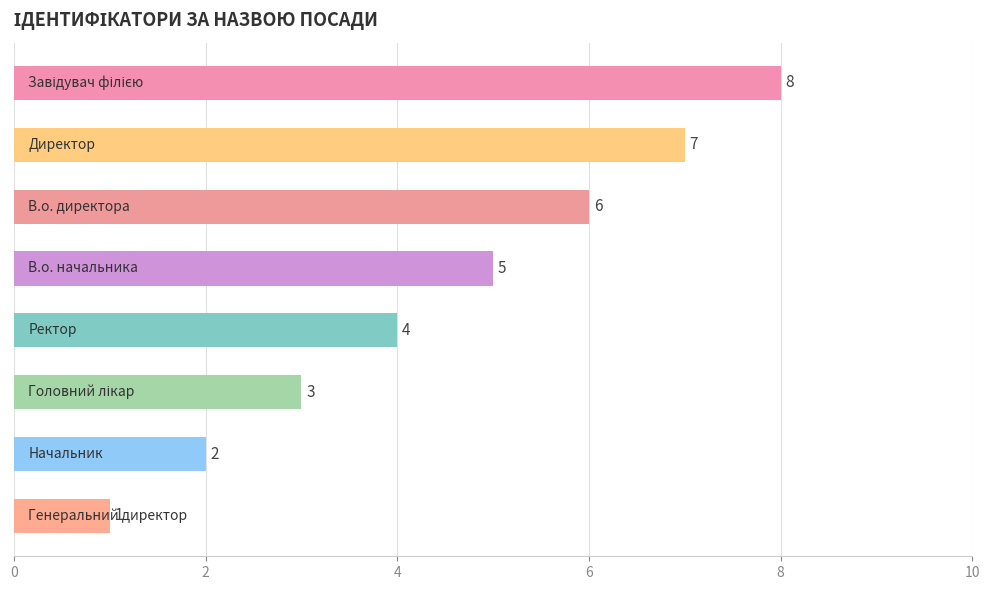

Reading top to bottom, extract all data points from this chart.

8	7	6	5	4	3	2	1